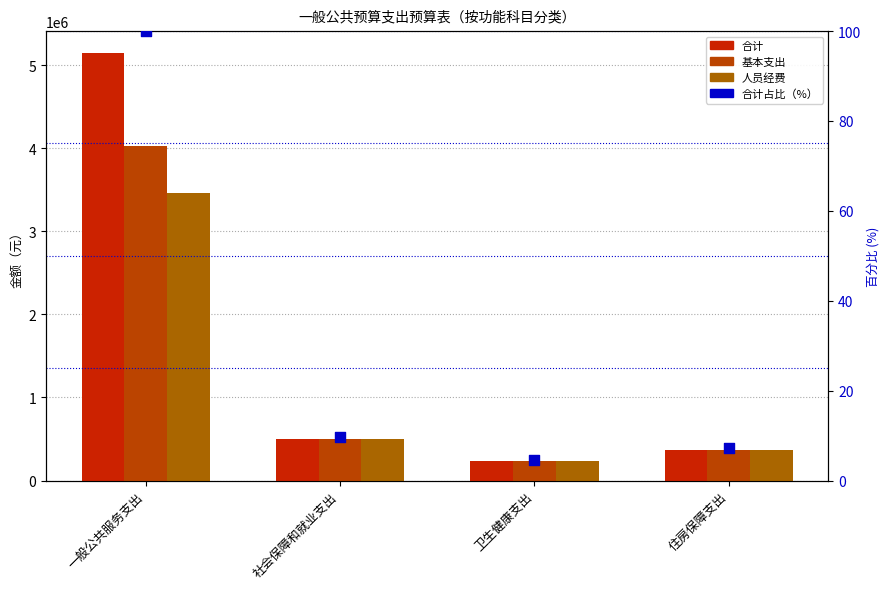

What are all the series names shown in the legend?

合计, 基本支出, 人员经费, 合计占比（%）